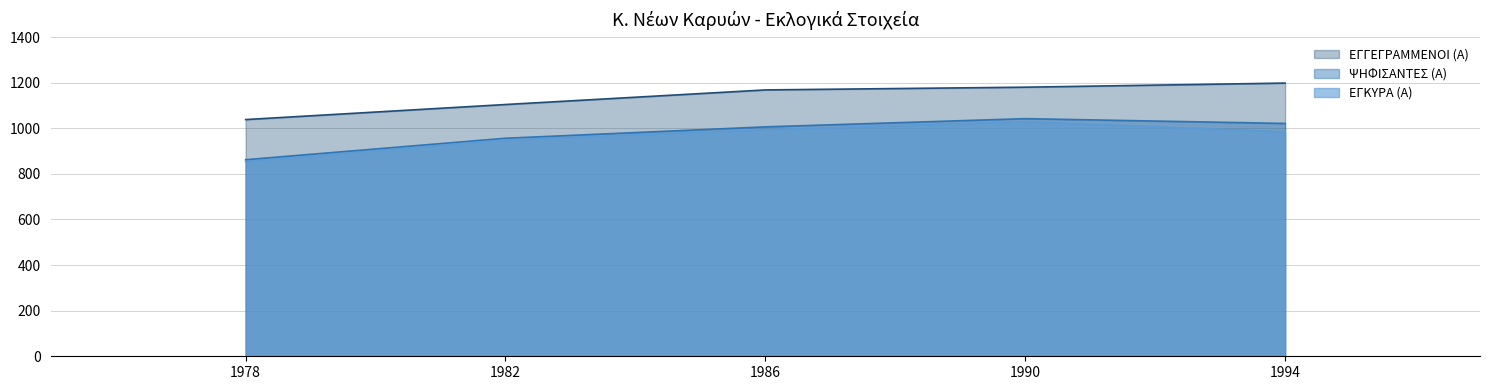

What is the sum of the ΨΗΦΙΣΑΝΤΕΣ (Α) values at 1990 and 1986?

2048